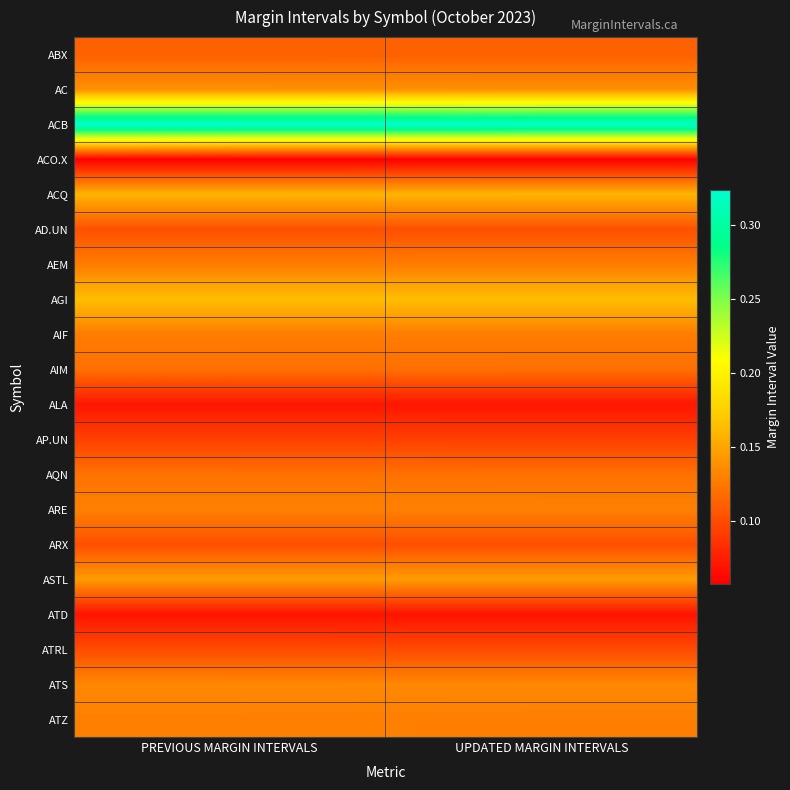

At how many categories does at least one series exceed 0?

2